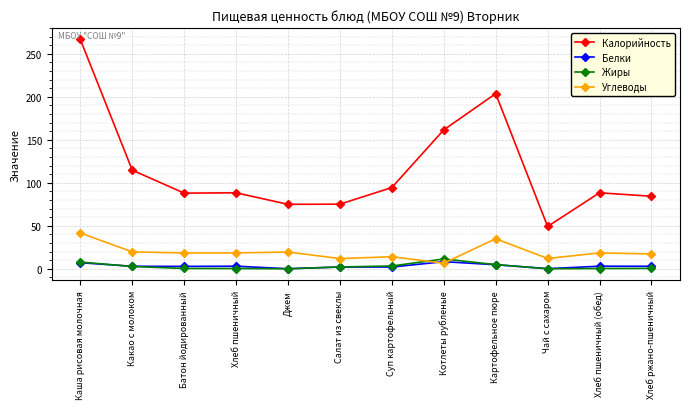

Read the Белки value at Суп картофельный.

2.1